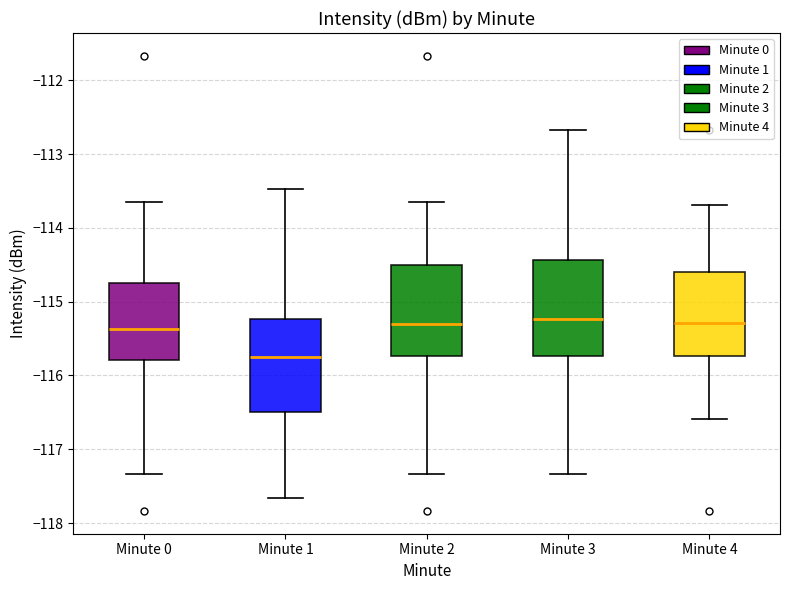

Reading left to right, read every box against the y-axis: the position of its median line, the range the box covers, and the ends of its whiskers. The values are not printed on the chart, so give them approximately, as read against the axis.

Minute 0: median -115.4, box -115.8 to -114.7, whiskers -117.3 to -113.6
Minute 1: median -115.8, box -116.5 to -115.2, whiskers -117.7 to -113.5
Minute 2: median -115.3, box -115.7 to -114.5, whiskers -117.3 to -113.6
Minute 3: median -115.2, box -115.7 to -114.4, whiskers -117.3 to -112.7
Minute 4: median -115.3, box -115.7 to -114.6, whiskers -116.6 to -113.7